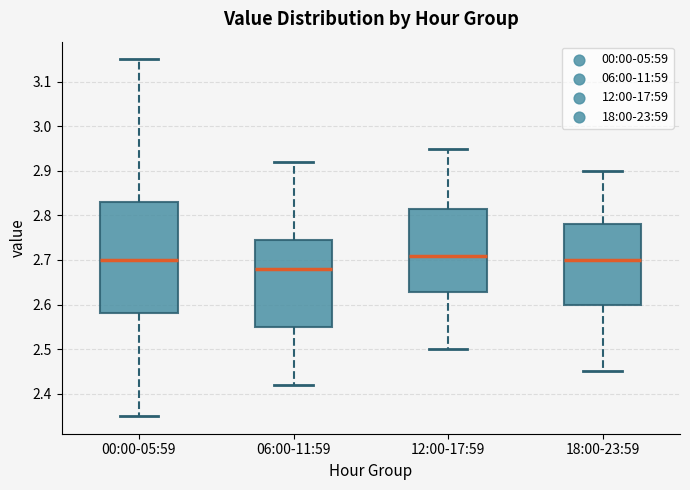

Reading left to right, read every box against the y-axis: the position of its median line, the range the box covers, and the ends of its whiskers. The values are not printed on the chart, so give them approximately, as read against the axis.

00:00-05:59: median 2.70, box 2.58 to 2.83, whiskers 2.35 to 3.15
06:00-11:59: median 2.68, box 2.55 to 2.75, whiskers 2.42 to 2.92
12:00-17:59: median 2.71, box 2.63 to 2.82, whiskers 2.50 to 2.95
18:00-23:59: median 2.70, box 2.60 to 2.78, whiskers 2.45 to 2.90